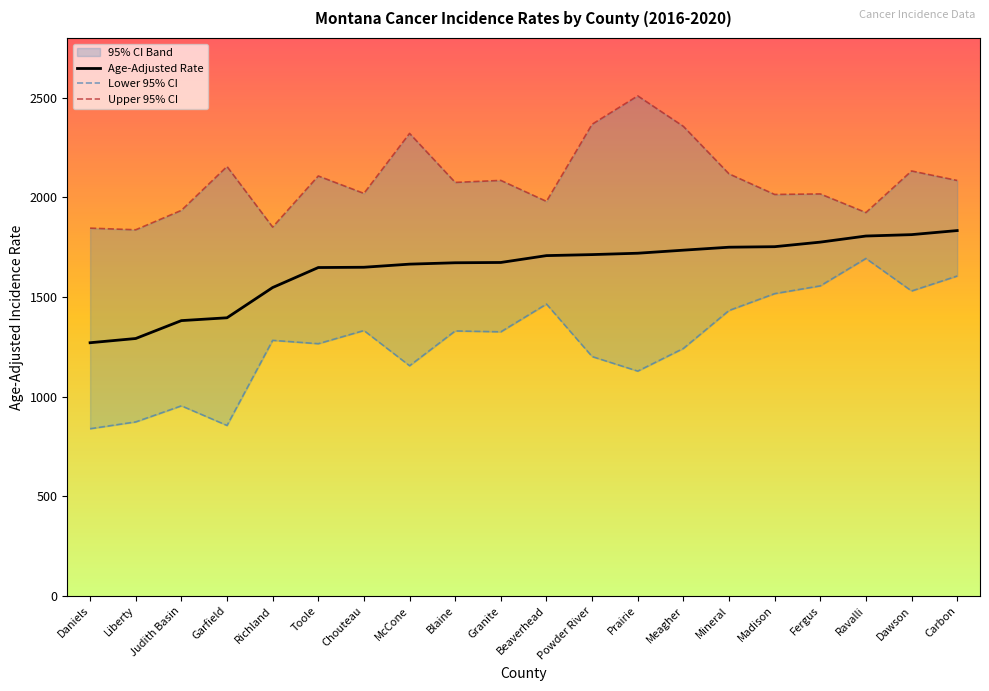

Where does the Lower 95% CI series first go above 1325?

Chouteau